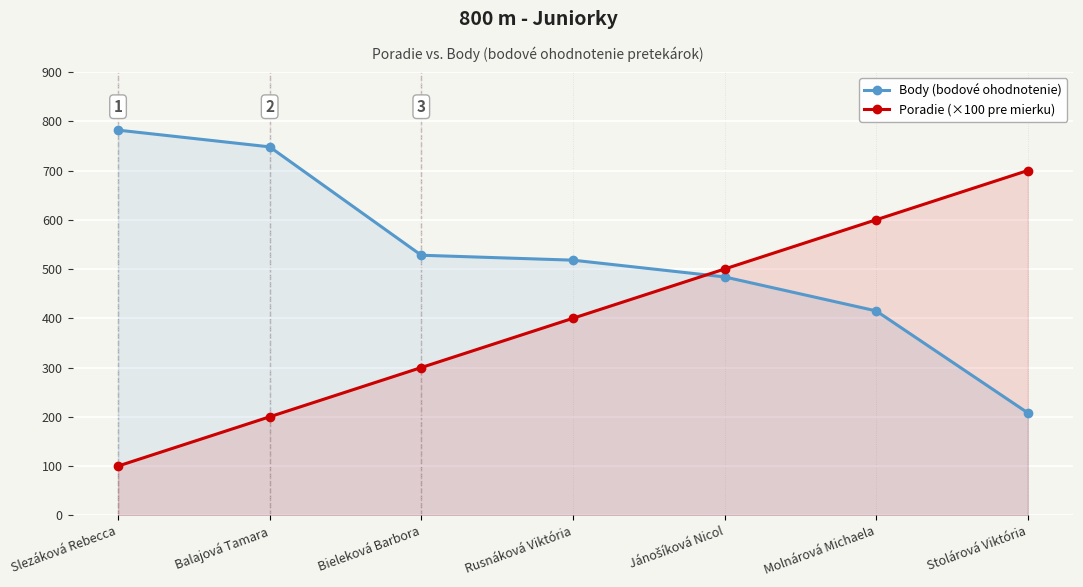

What is the average value of the Poradie (×100 pre mierku) series?

400